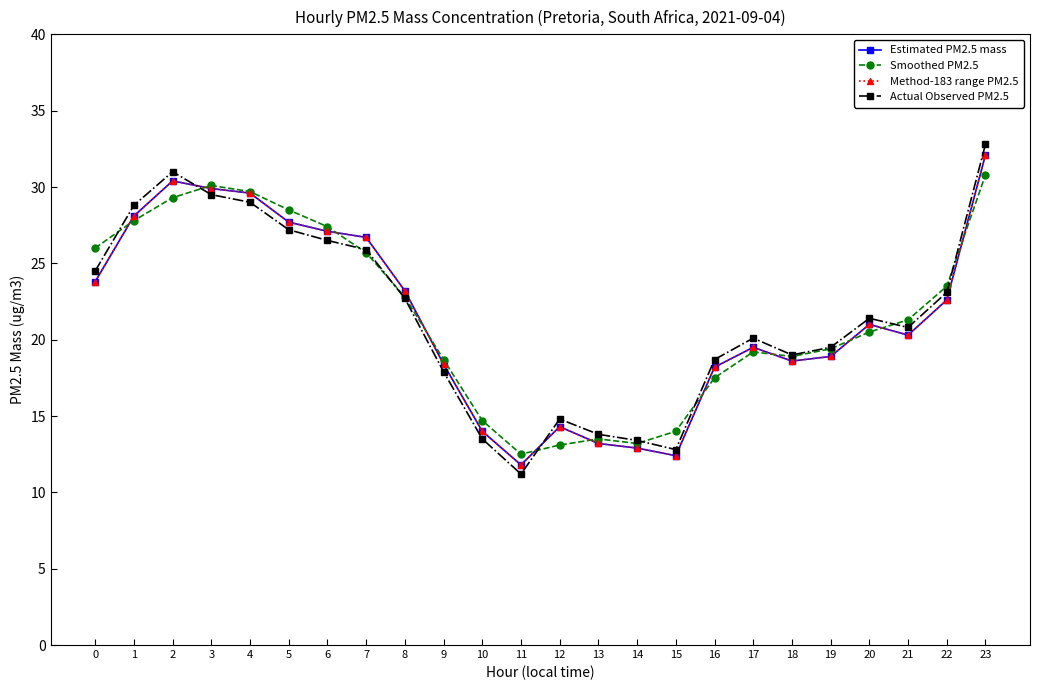

What is the highest value of the Method-183 range PM2.5 series?

32.1